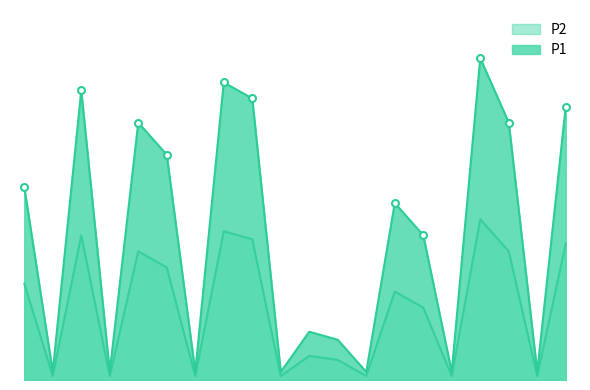

Which category has the highest value in the P2 series?

00:08